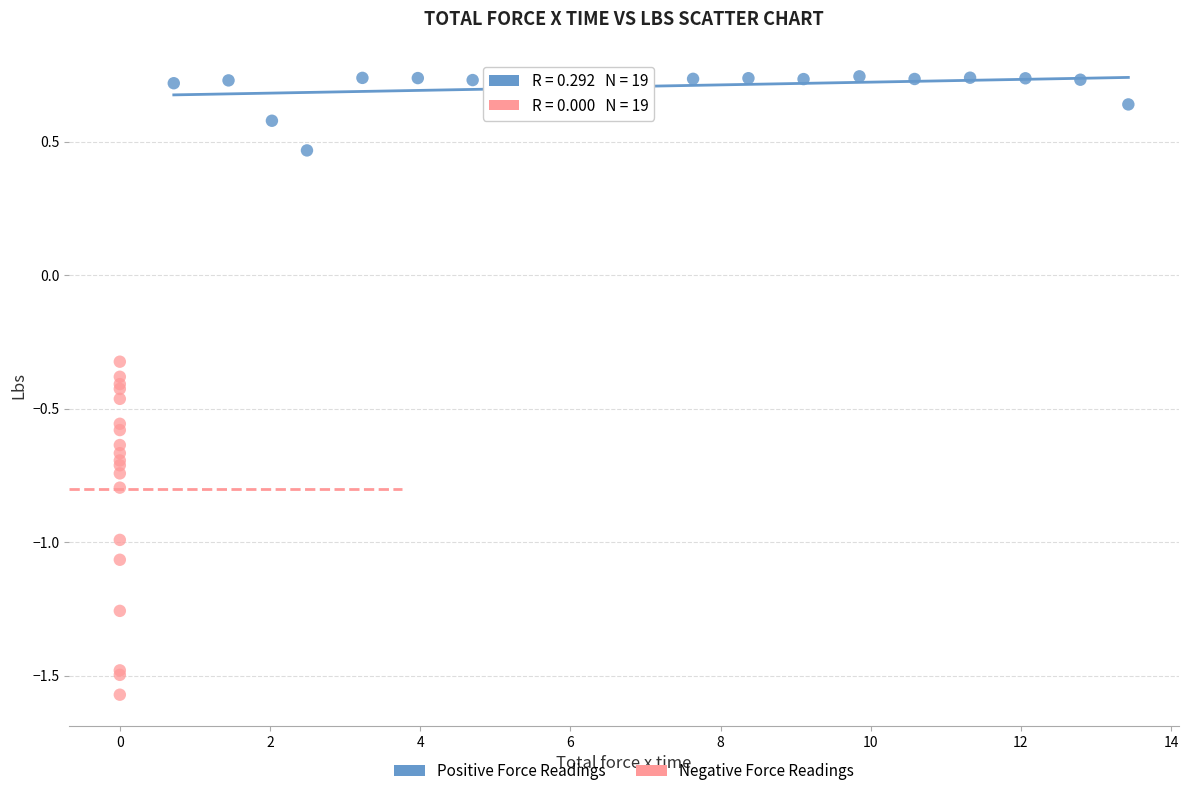

Which series has the widest spread of Y values?

Negative Force Readings